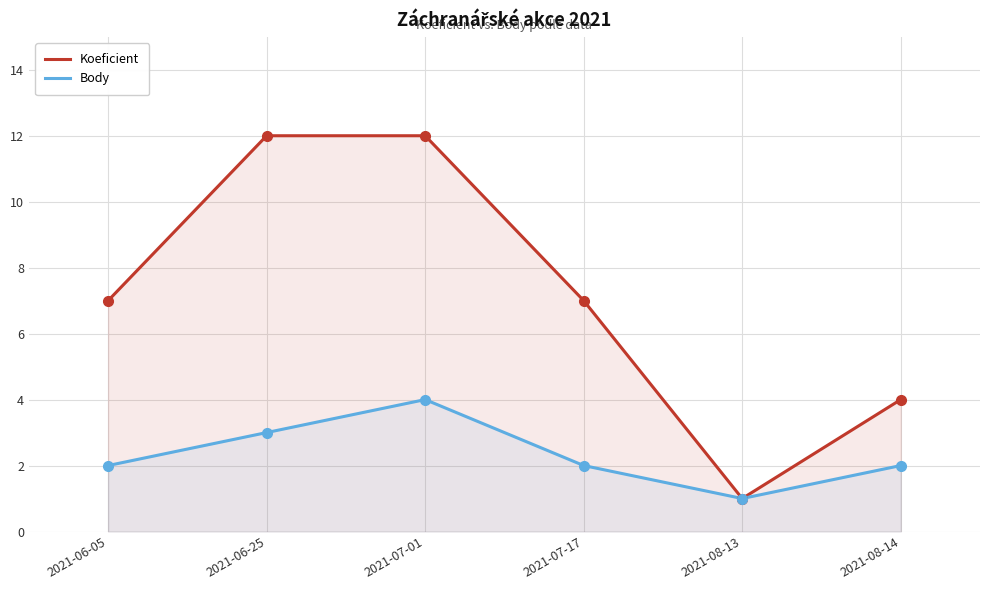

What is the approximate value of Koeficient at 2021-08-13?

1